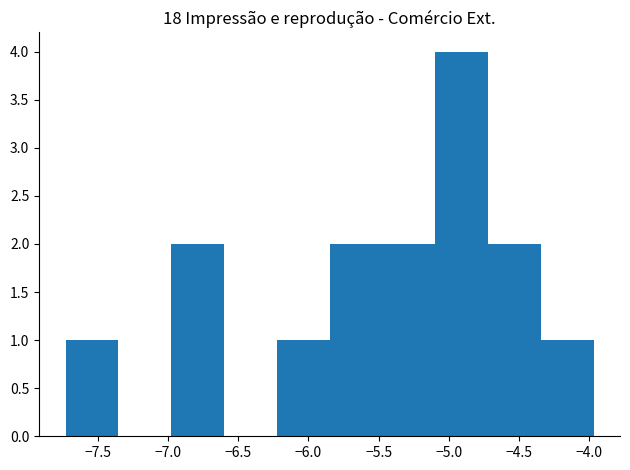

Over which range of the x-axis is the bar tallest?

-5.10 to -4.70